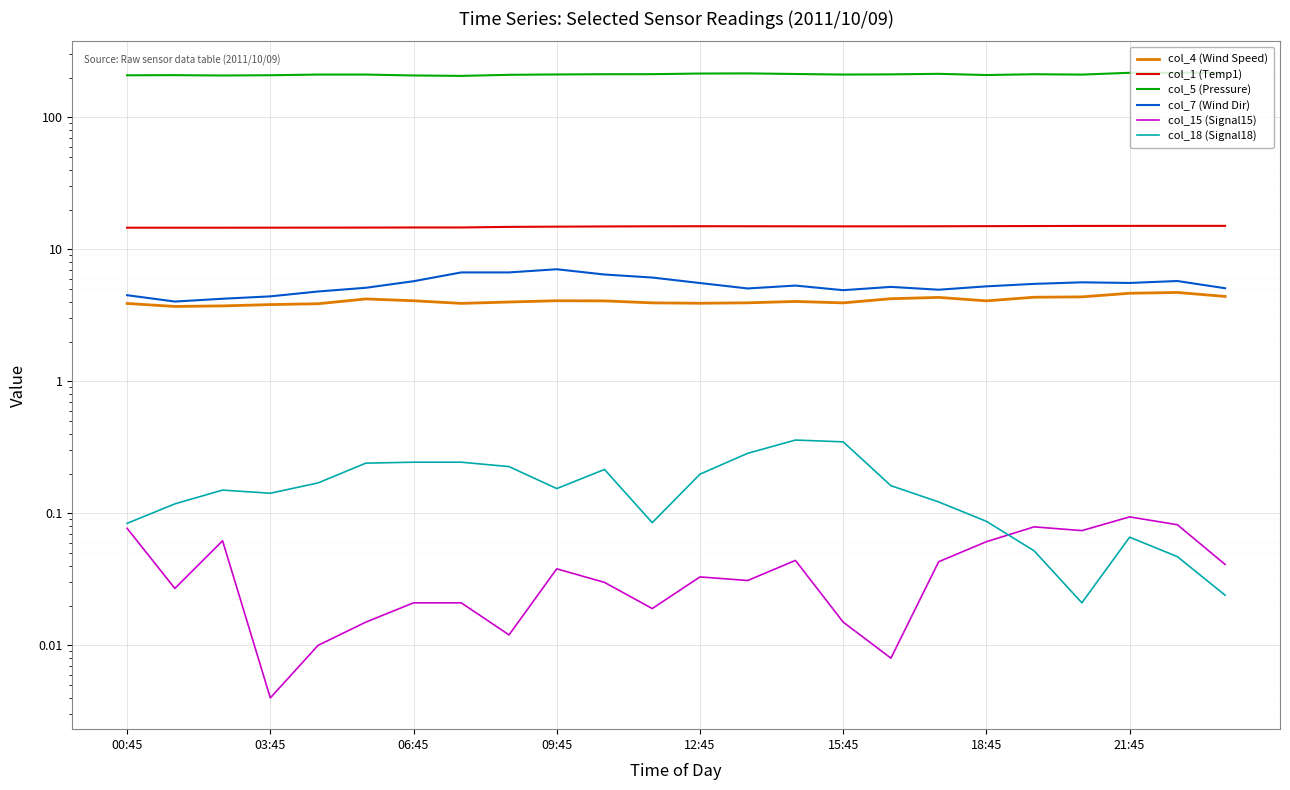

Which series changed the most between 18 and 22?

col_5 (Pressure)